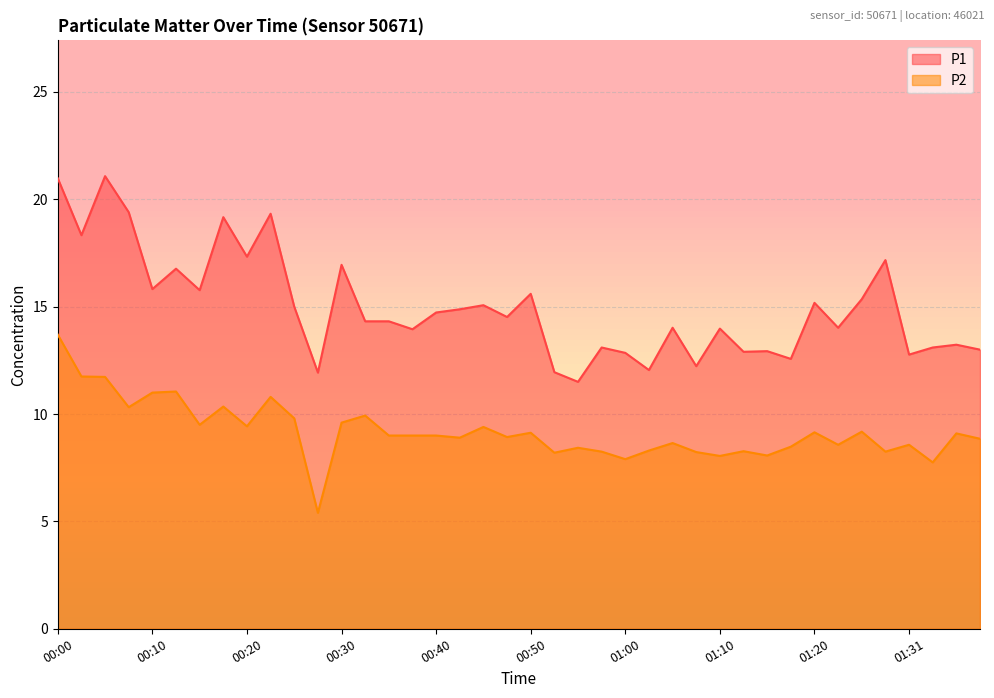

What is the difference between the maximum and second lowest values in the P2 series?

5.9